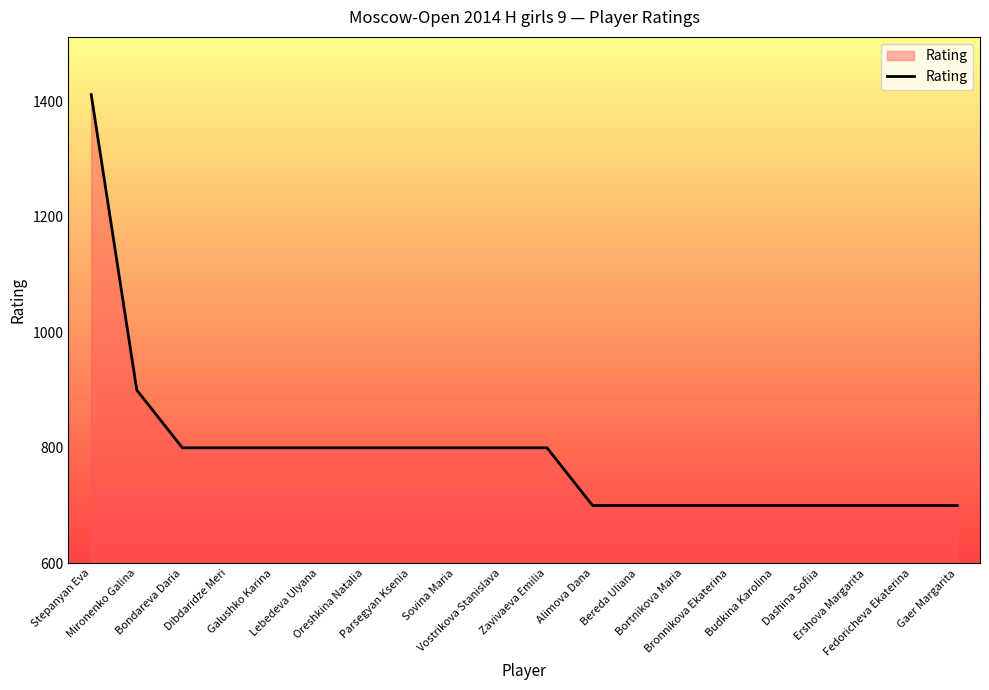

What is the greatest value displayed?

1412